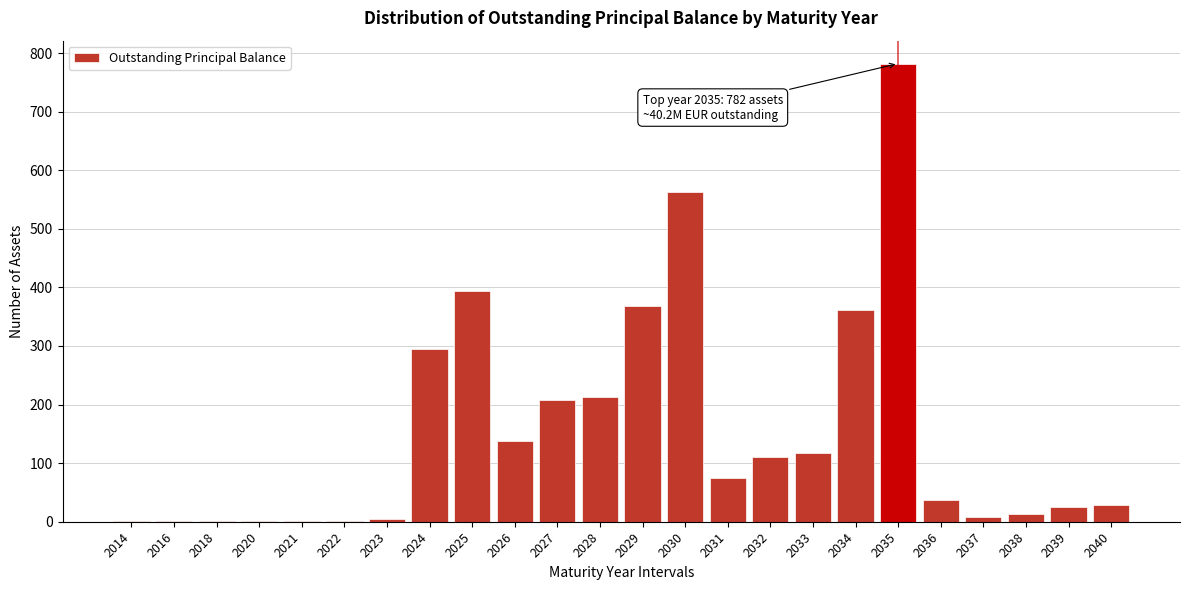

What is the ratio of the value at 2034 to the value at 2030?

0.6